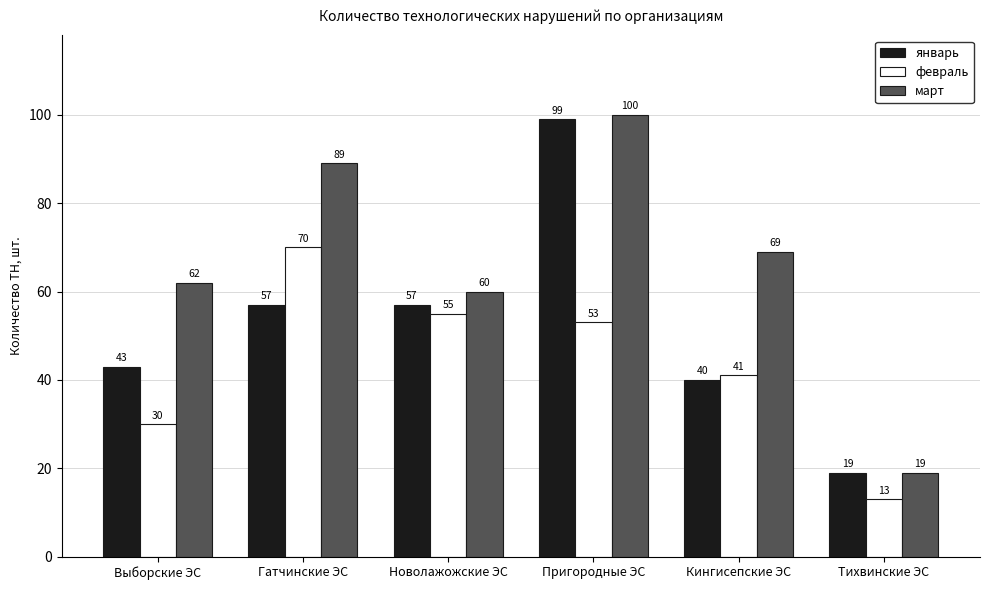

What is the minimum value for январь?

19